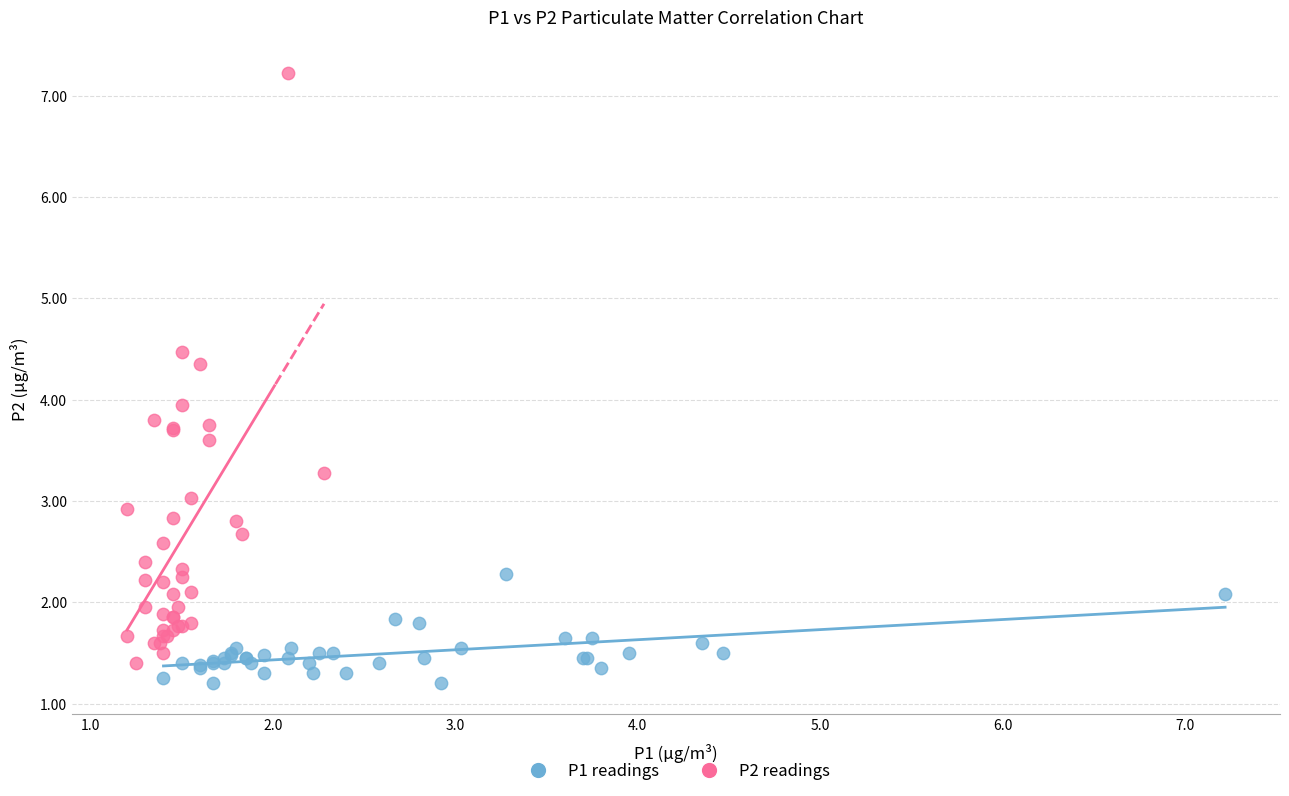

Which series reaches the minimum Y coordinate?

P1 readings